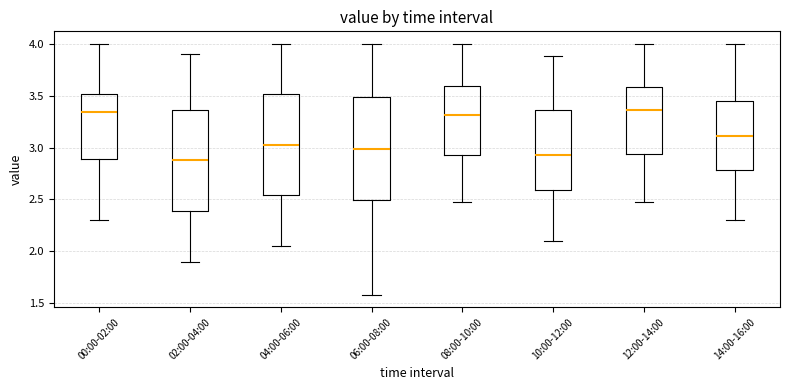

Reading left to right, read every box against the y-axis: the position of its median line, the range the box covers, and the ends of its whiskers. The values are not printed on the chart, so give them approximately, as read against the axis.

00:00-02:00: median 3.35, box 2.90 to 3.50, whiskers 2.30 to 4.00
02:00-04:00: median 2.90, box 2.40 to 3.35, whiskers 1.90 to 3.90
04:00-06:00: median 3.05, box 2.55 to 3.50, whiskers 2.05 to 4.00
06:00-08:00: median 3.00, box 2.50 to 3.50, whiskers 1.60 to 4.00
08:00-10:00: median 3.30, box 2.95 to 3.60, whiskers 2.45 to 4.00
10:00-12:00: median 2.95, box 2.60 to 3.35, whiskers 2.10 to 3.90
12:00-14:00: median 3.35, box 2.95 to 3.60, whiskers 2.45 to 4.00
14:00-16:00: median 3.10, box 2.80 to 3.45, whiskers 2.30 to 4.00